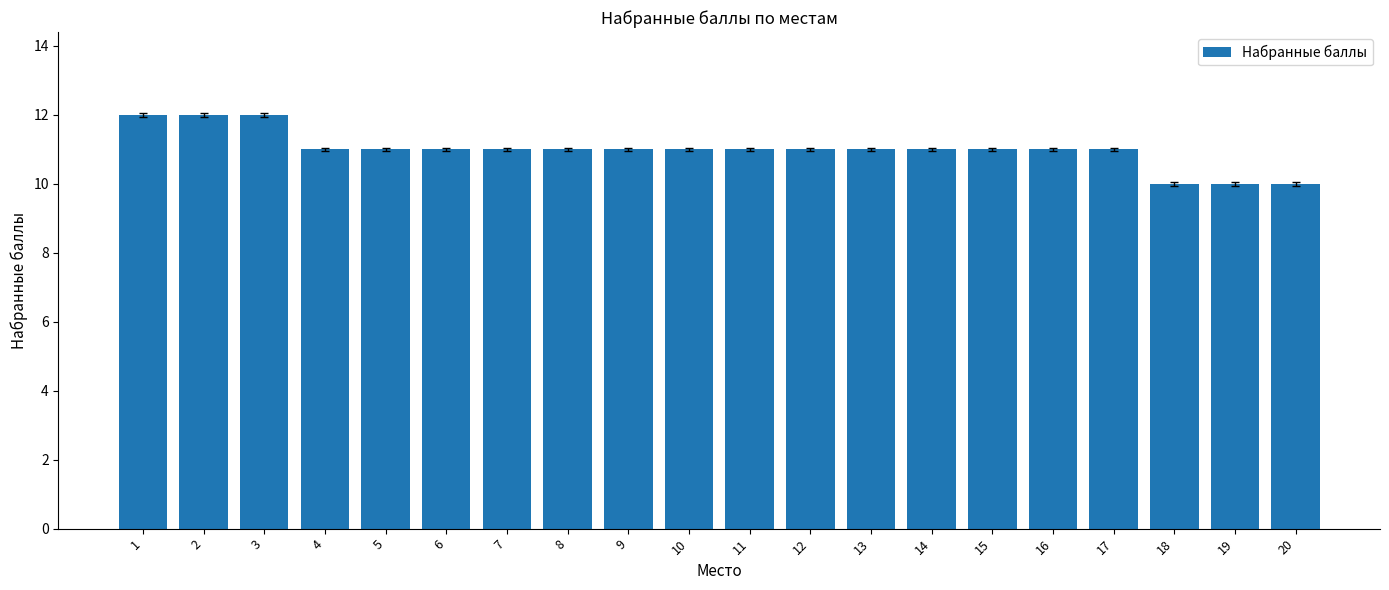

Reading left to right, transcribe all the data shown in this chart.

1=12	2=12	3=12	4=11	5=11	6=11	7=11	8=11	9=11	10=11	11=11	12=11	13=11	14=11	15=11	16=11	17=11	18=10	19=10	20=10